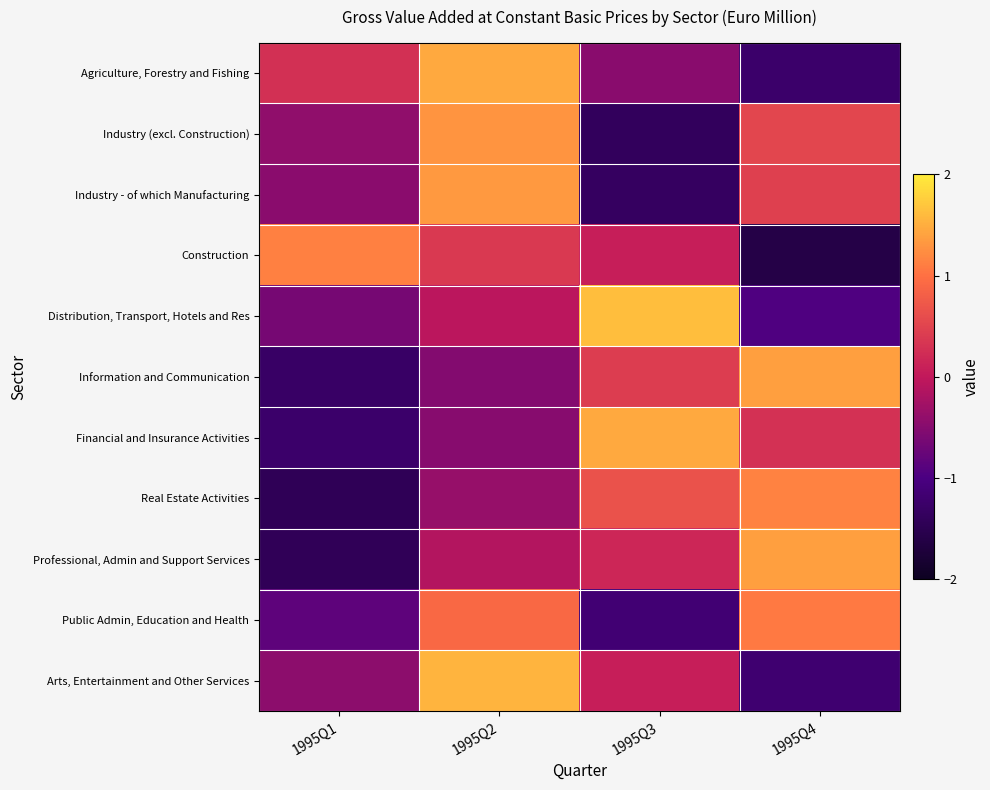

Which series has the widest spread of values?

Professional, Admin and Support Services